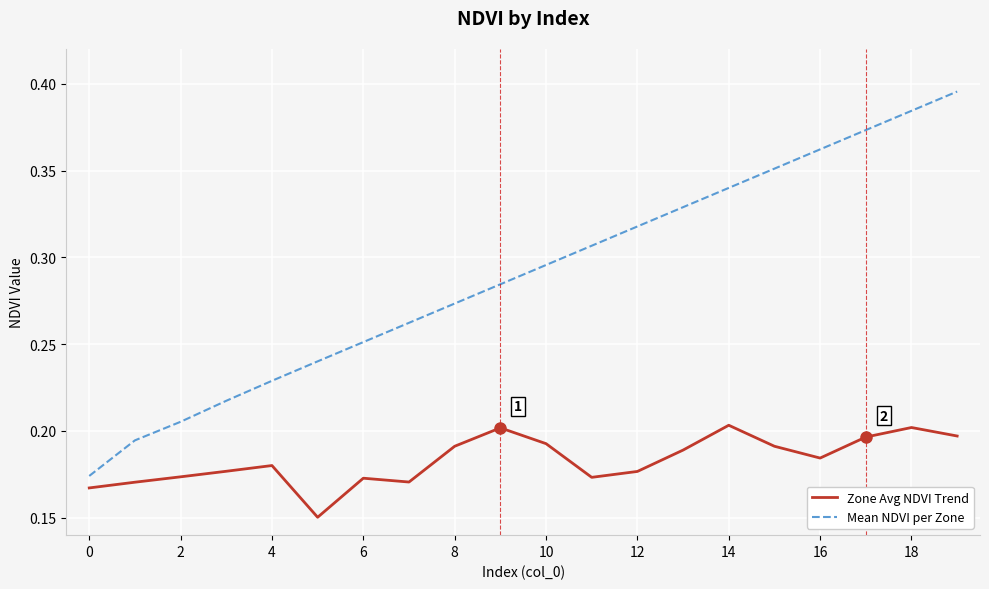

Which series has the largest total across all categories?

Mean NDVI per Zone